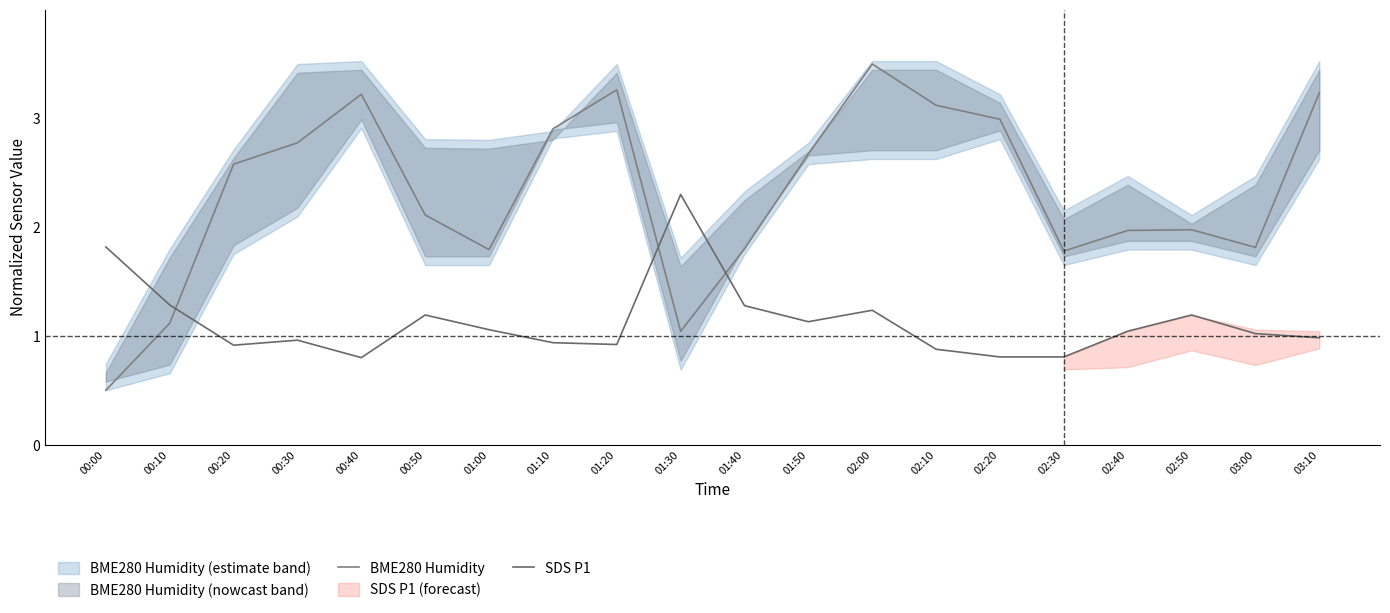

True or false: BME280 Humidity has more than 0 points higher than both neighbors.

True